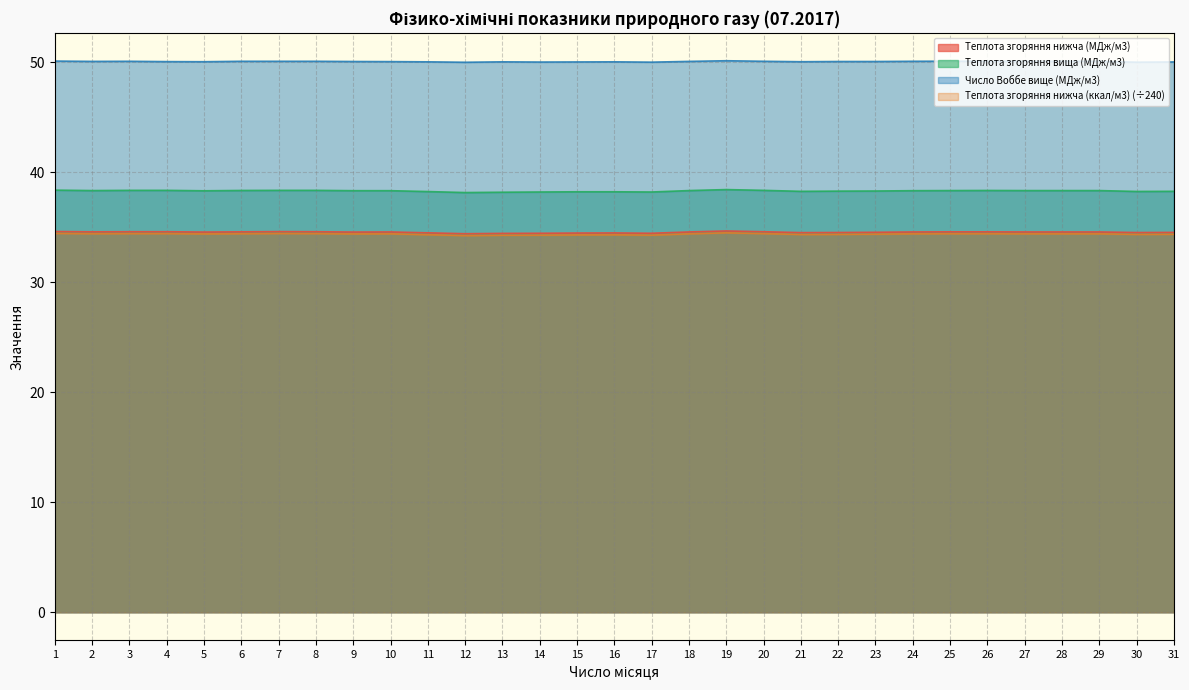

The value of Теплота згоряння нижча (МДж/м3) at 20 is 34.6. True or false?

True